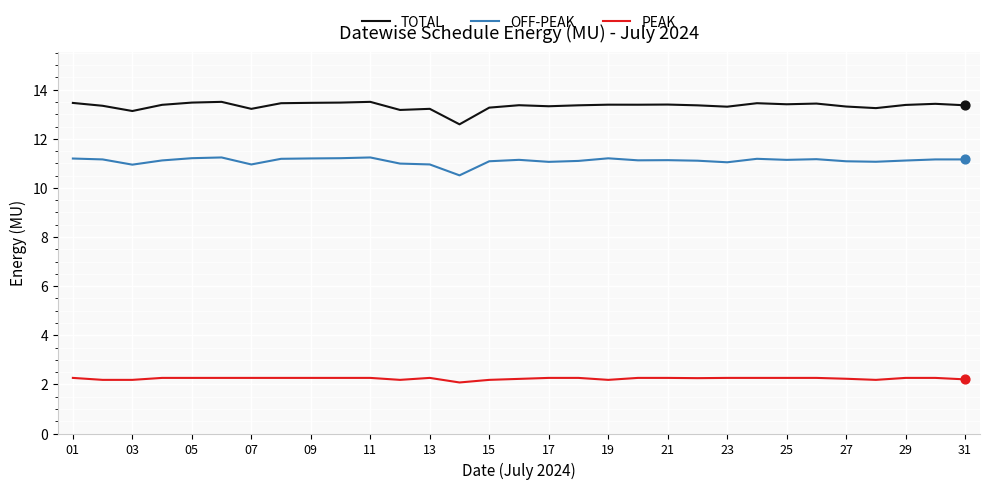

Which series has the largest range (max minus min)?

TOTAL